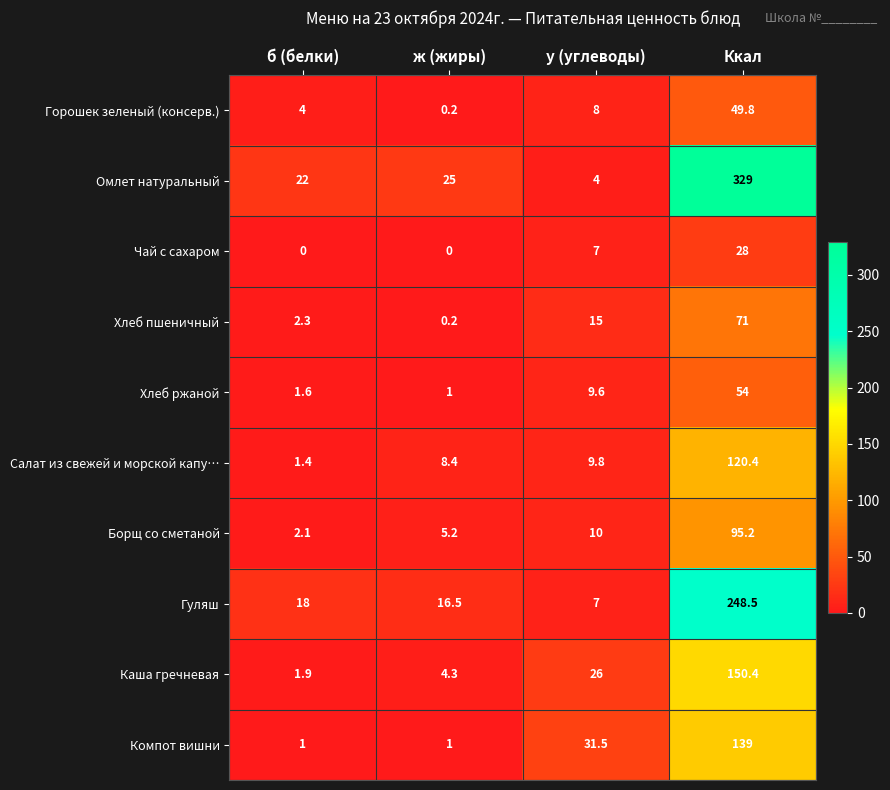

What is the total value across all series at ж (жиры)?

61.8